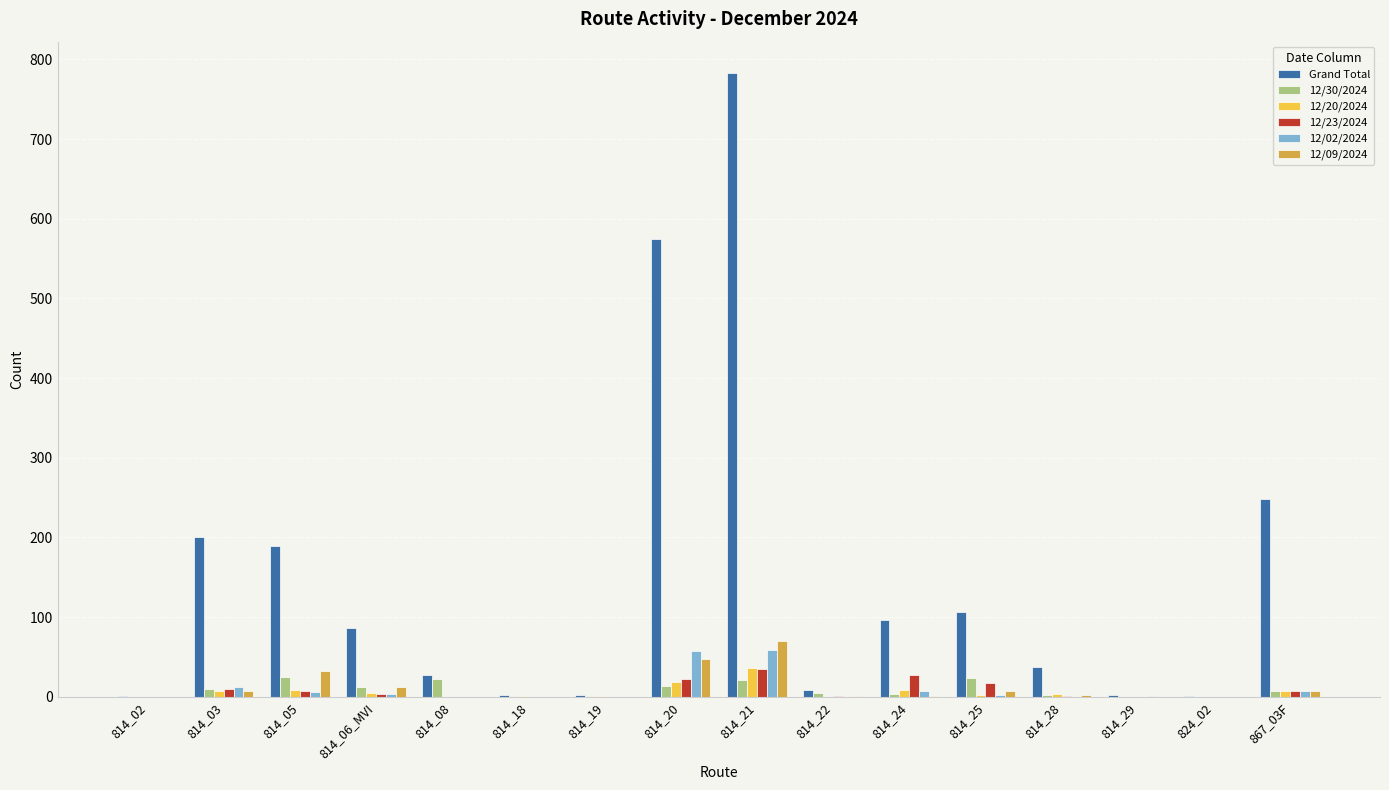

Between 814_06_MVI and 814_19, which series saw the biggest shift?

Grand Total